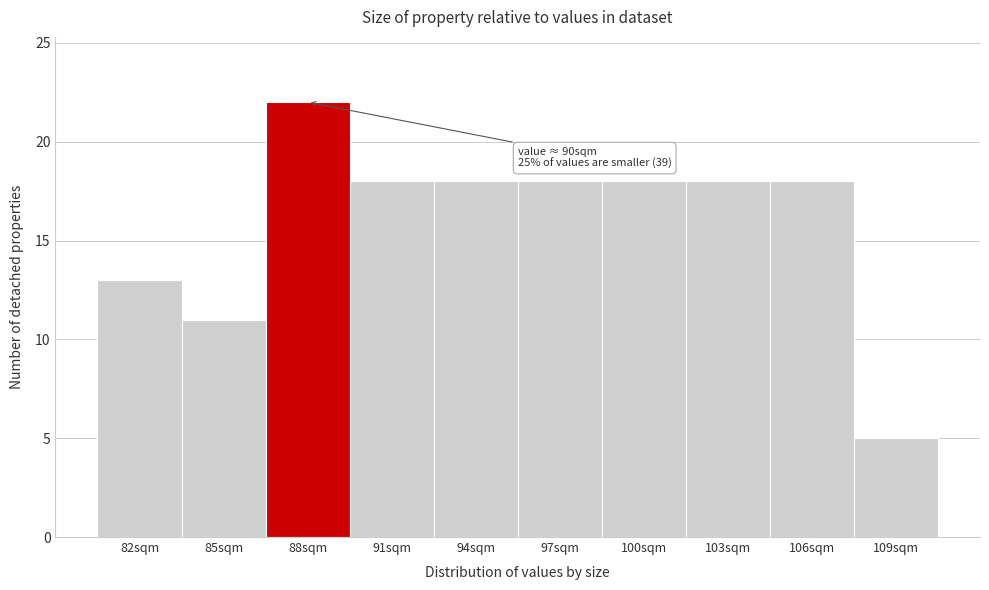

Reading right to left, what are all the values shown in this chart?

5	18	18	18	18	18	18	22	11	13